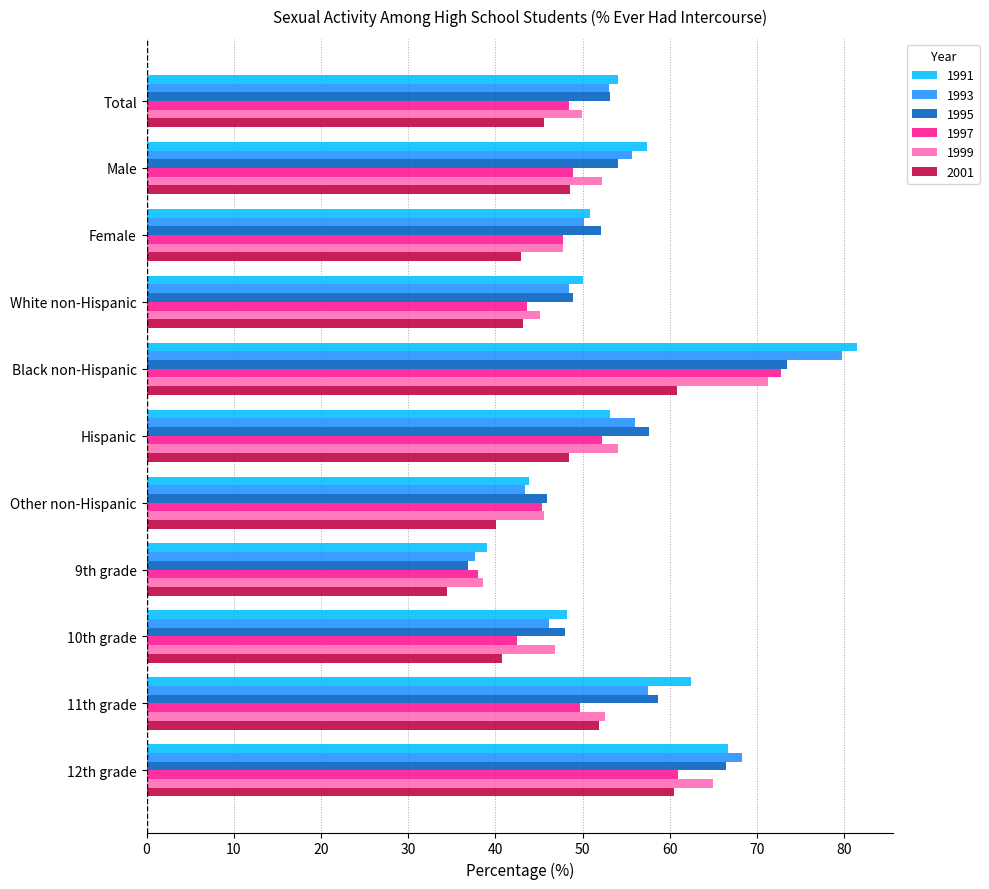

What value does the 1991 series have at 11th grade?

62.4